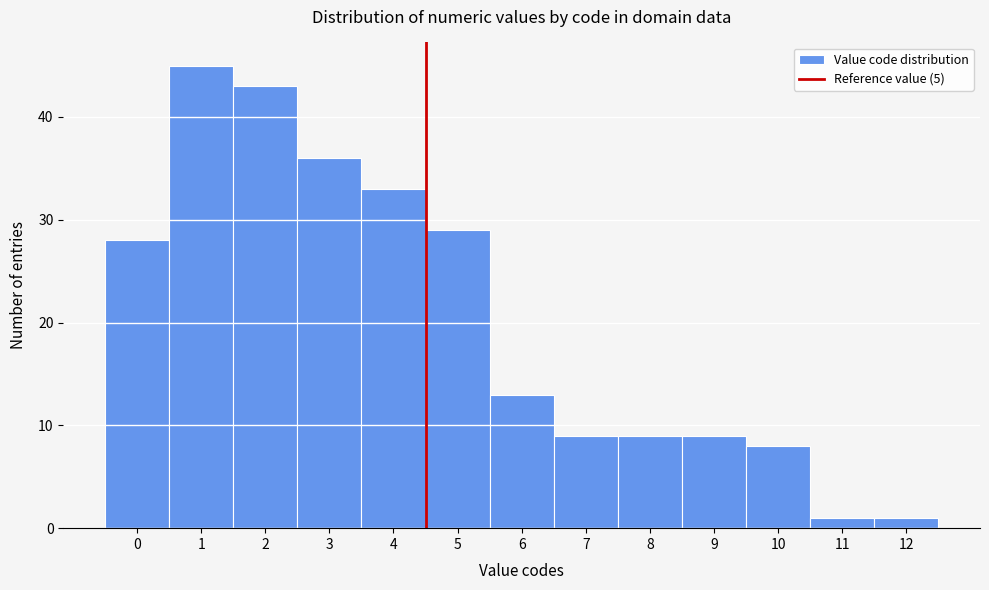

Reading left to right, extract all data points from this chart.

28	45	43	36	33	29	13	9	9	9	8	1	1